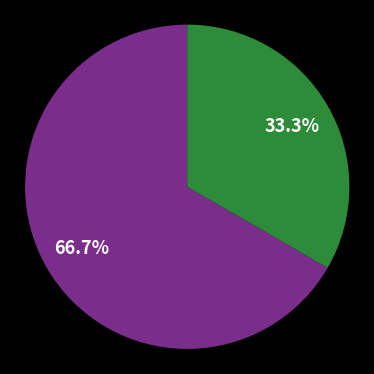

How many segments does this pie chart have?

2